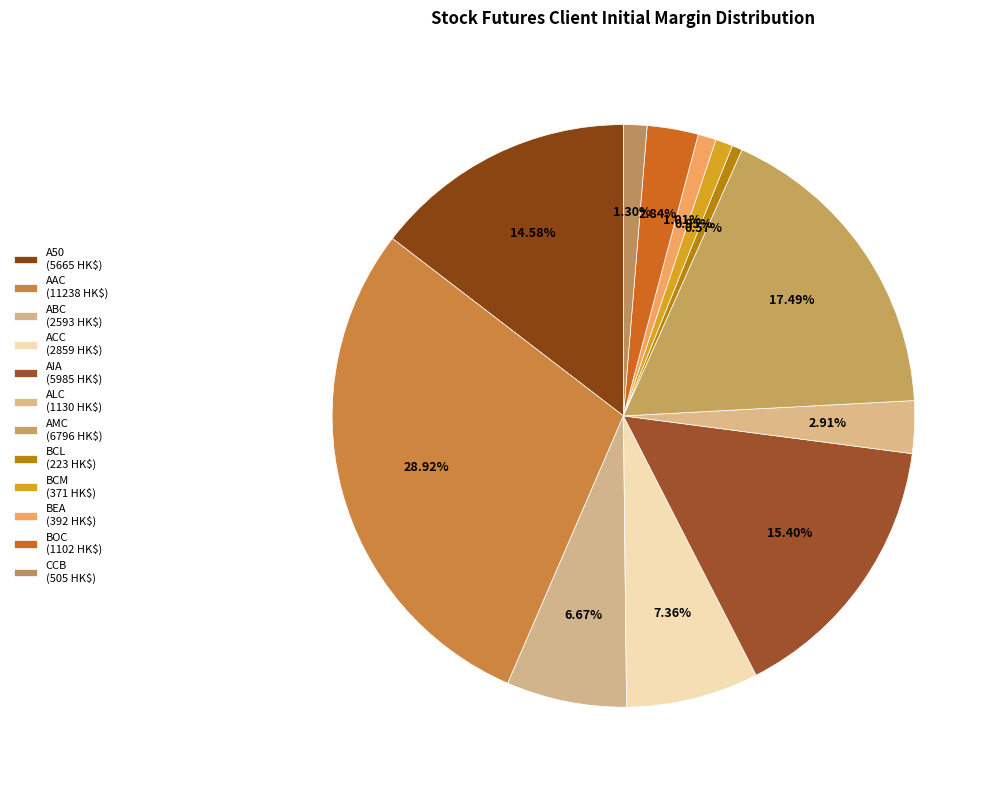

Rank the categories by value from highest to lowest.

AAC, AMC, AIA, A50, ACC, ABC, ALC, BOC, CCB, BEA, BCM, BCL